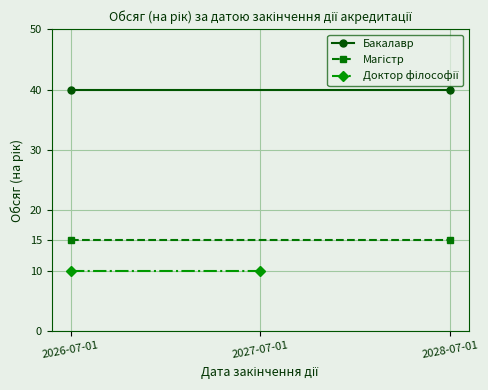

What is the sum of all Доктор філософії values?

20